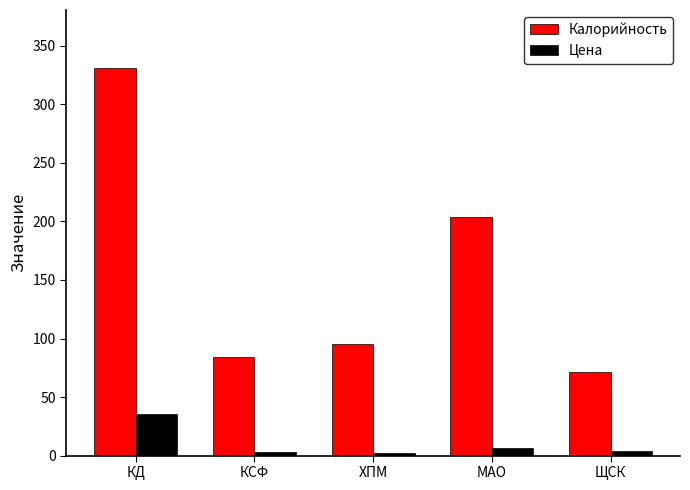

What value does the Калорийность series have at КСФ?

84.0